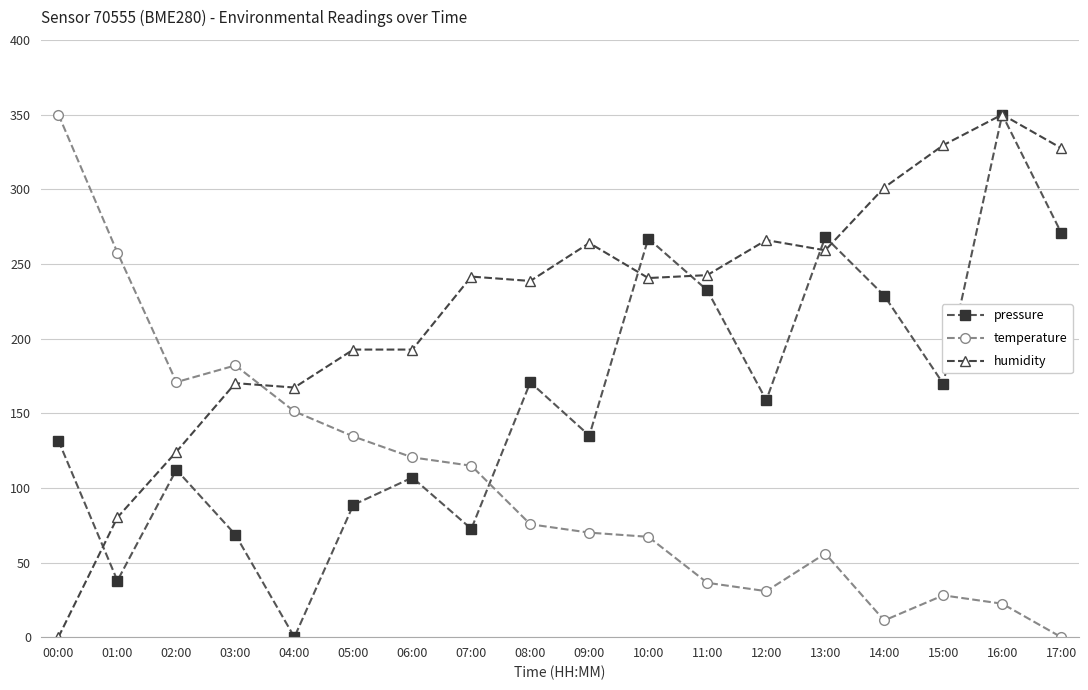

Where is humidity nearest to the value 175?

03:00